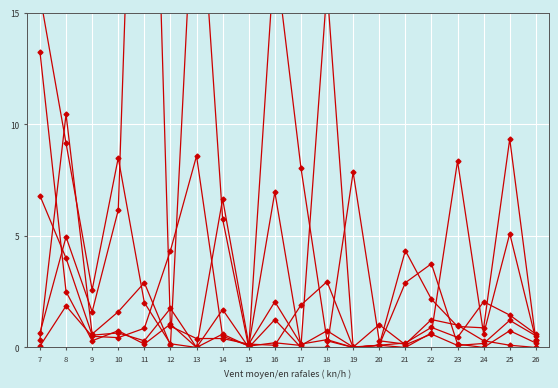

True or false: col_8 has a value of 0.2 at 23.

True